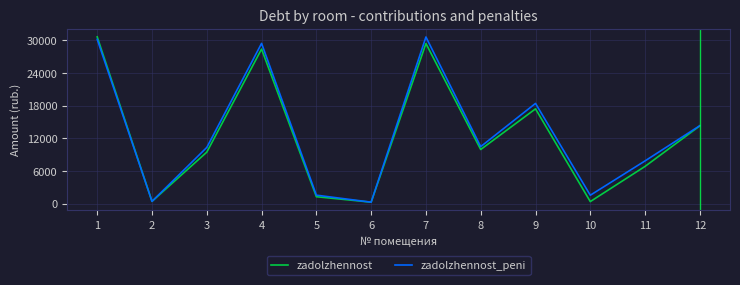

Which series changed the most between 1 and 3?

zadolzhennost